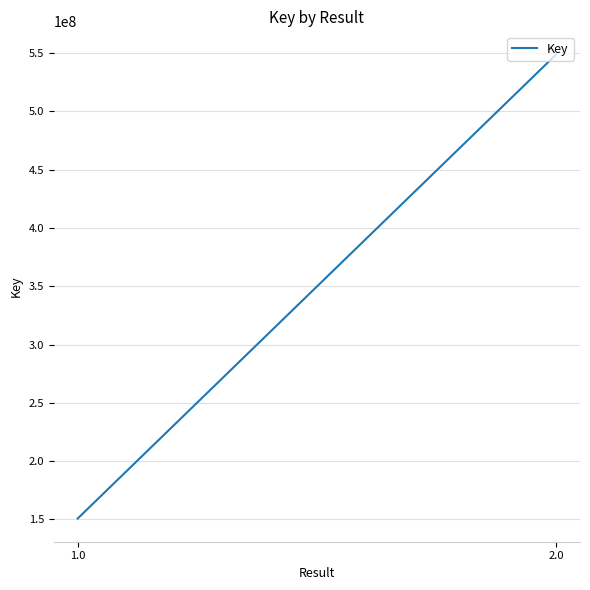

What is the label of the 1st point from the left?

1.0